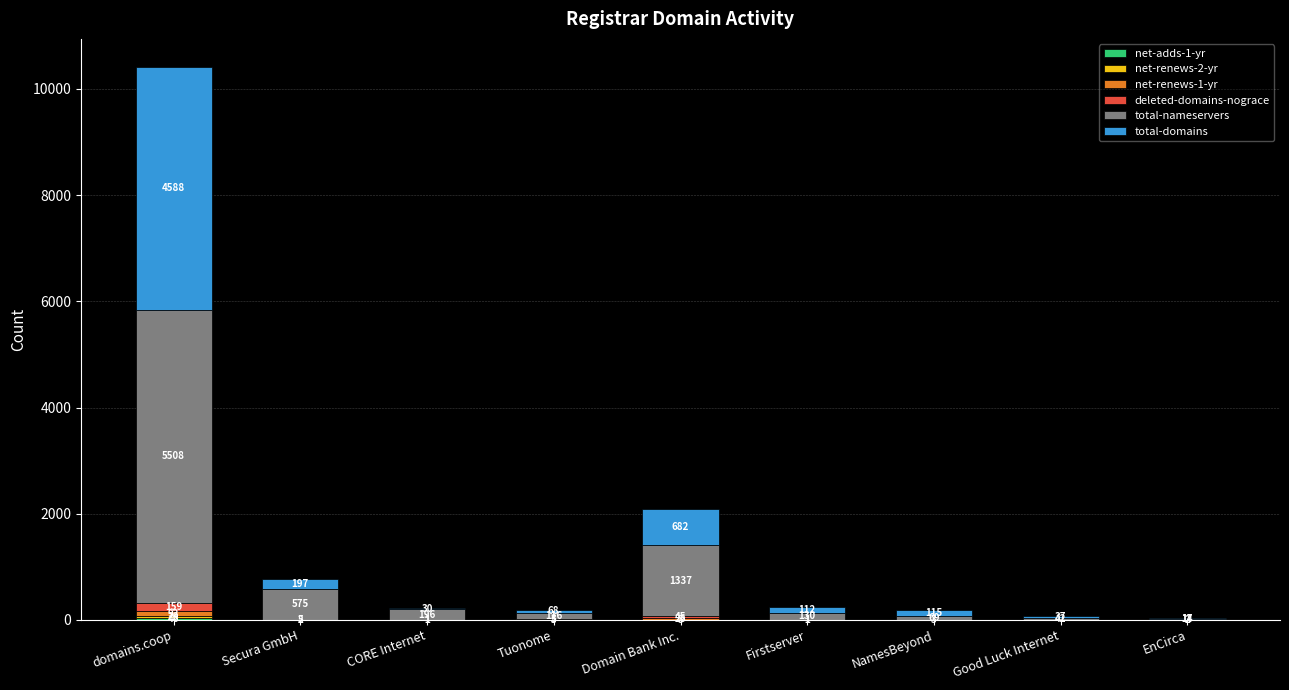

What is the total value across all series at Tuonome?

197